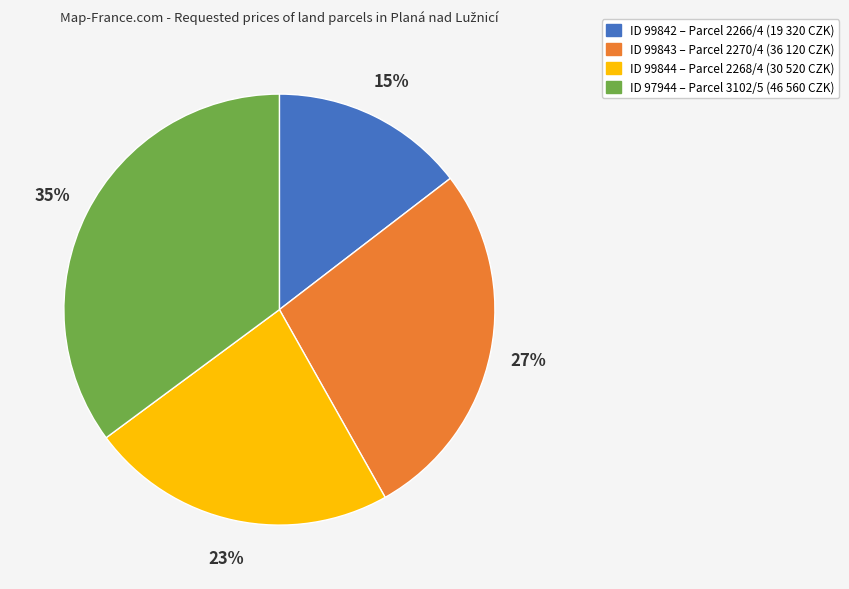

How many segments does this pie chart have?

4